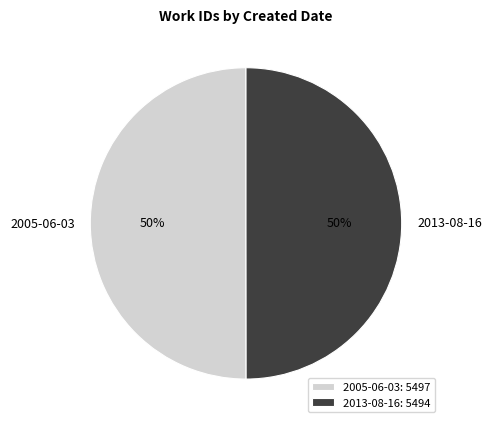

To the nearest percent, what is the combined percentage of 2013-08-16 and 2005-06-03?

100%